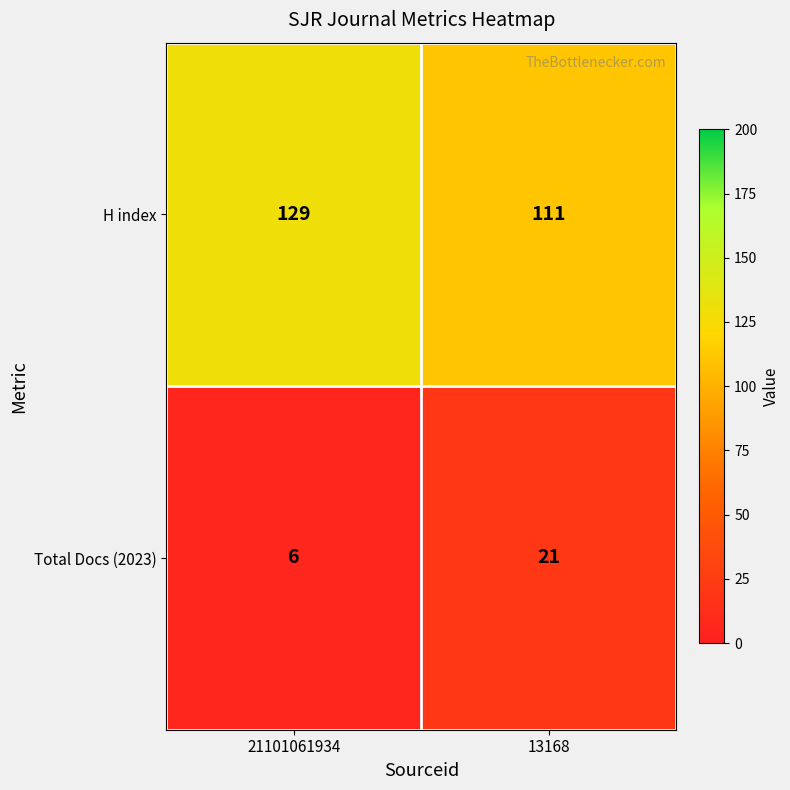

Reading left to right, what are all the values shown in this chart?

H index: 21101061934=129	13168=111
Total Docs (2023): 21101061934=6	13168=21